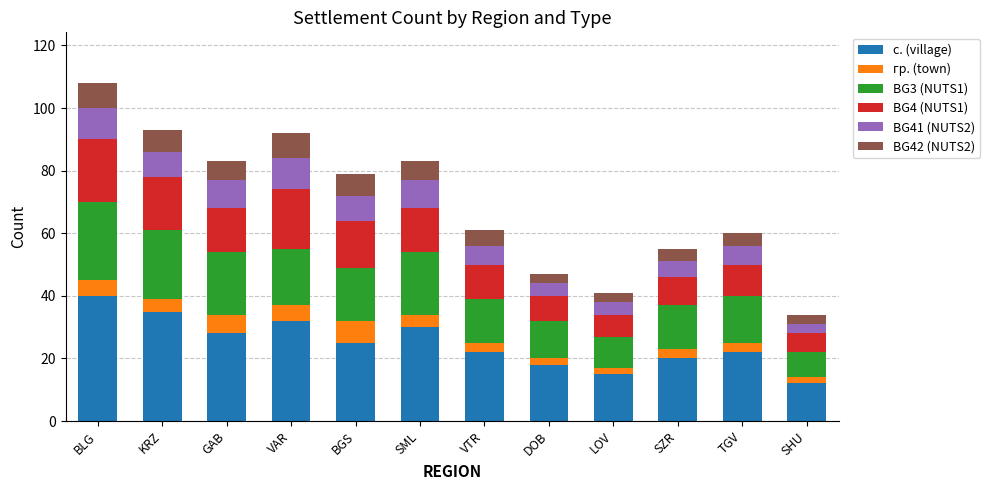

What is the sum of all с. (village) values?

299